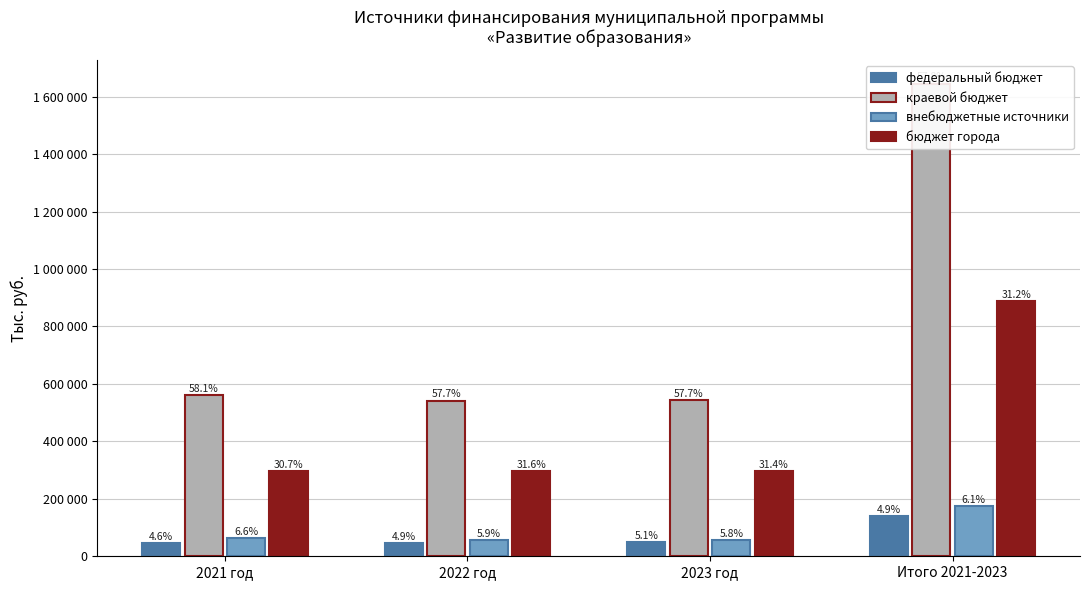

Reading left to right, what are all the values shown in this chart?

федеральный бюджет: 2021 год=44831.2	2022 год=45672.0	2023 год=48198.1	Итого 2021-2023=138701.2
краевой бюджет: 2021 год=559697.1	2022 год=540923.9	2023 год=543944.0	Итого 2021-2023=1644565.0
внебюджетные источники: 2021 год=63519.4	2022 год=55163.0	2023 год=55163.0	Итого 2021-2023=173845.5
бюджет города: 2021 год=296114.8	2022 год=296114.8	2023 год=296114.8	Итого 2021-2023=888344.4